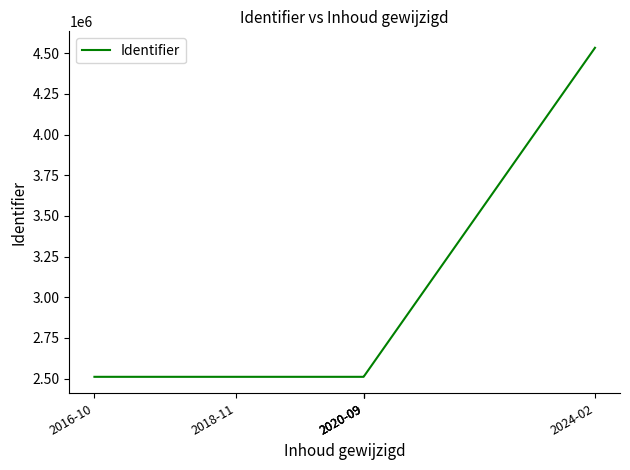

The chart shows a value of 2510968 at 2020-09. True or false?

True